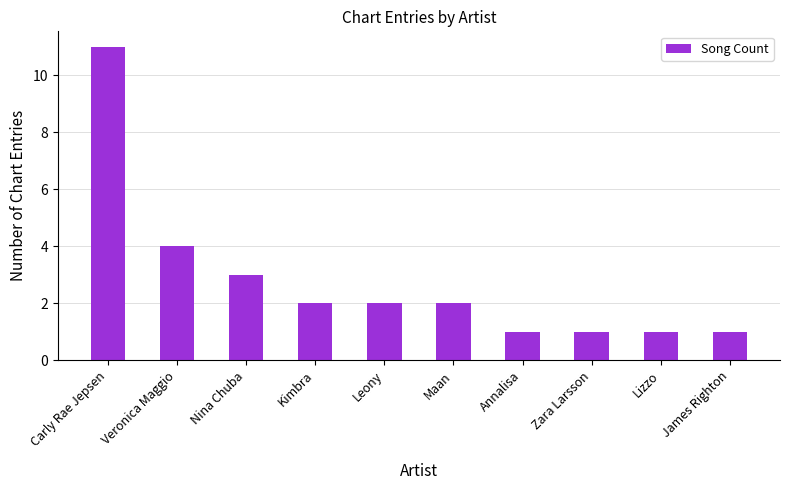

Is it true that the value at Veronica Maggio is 1?

False